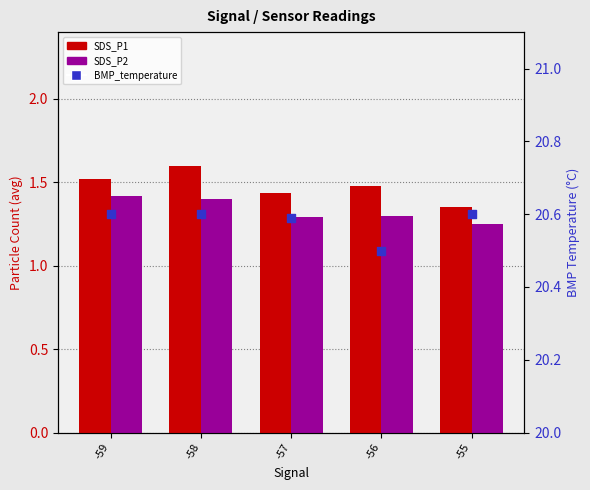

Which series reaches the maximum Y coordinate?

BMP_temperature